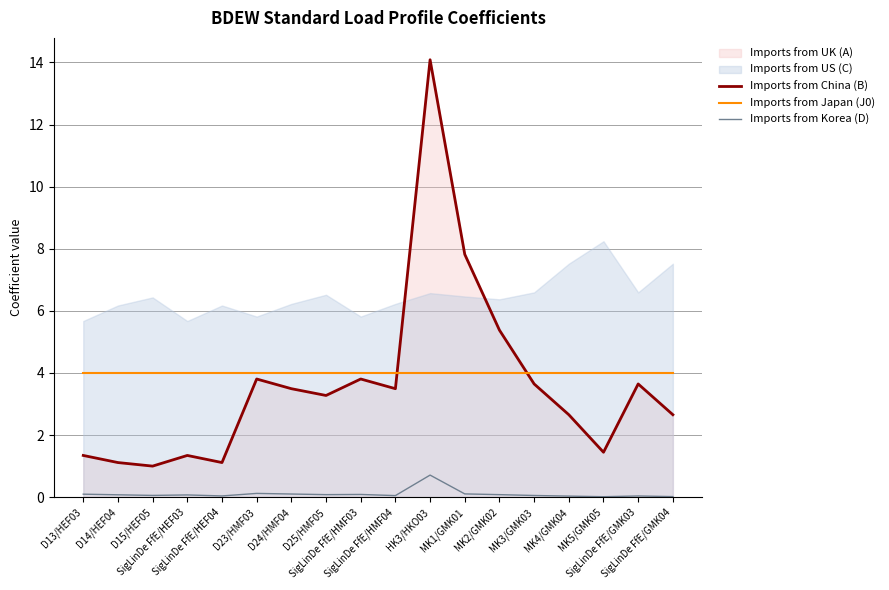

True or false: Imports from China (B) and Imports from Korea (D) intersect in this chart.

False